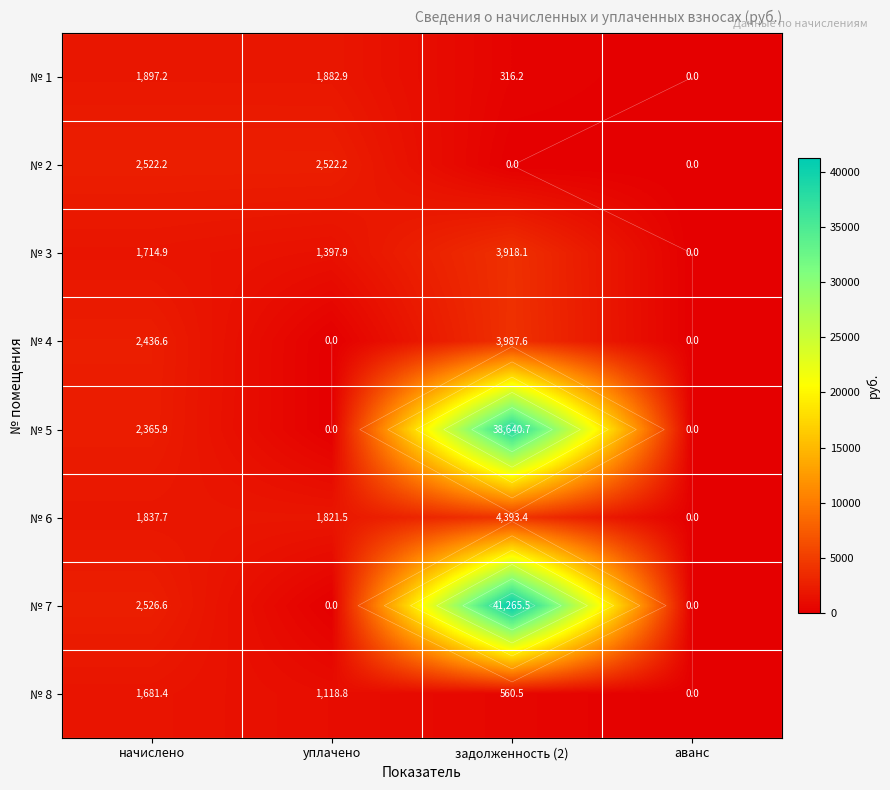

What is the sum of all № 5 values?

41006.6